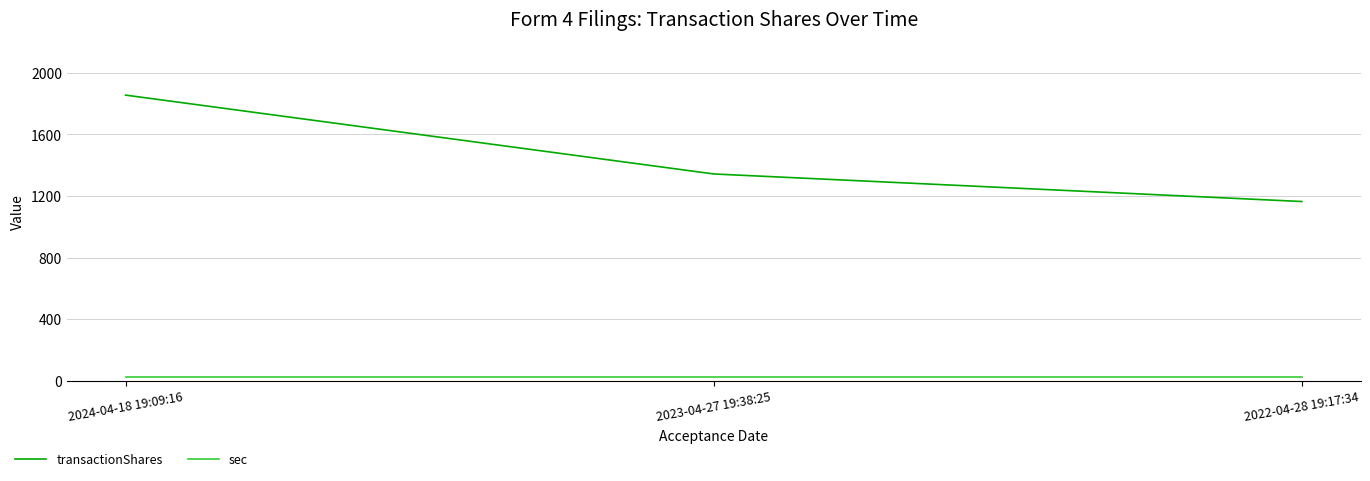

Is the value of transactionShares at 2024-04-18 19:09:16 greater than the value of sec at 2023-04-27 19:38:25?

Yes